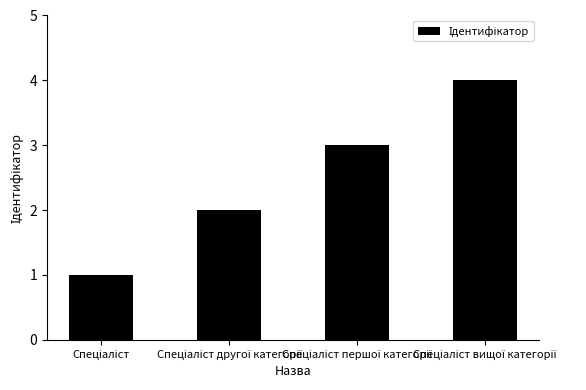

What is the maximum value shown in the chart?

4